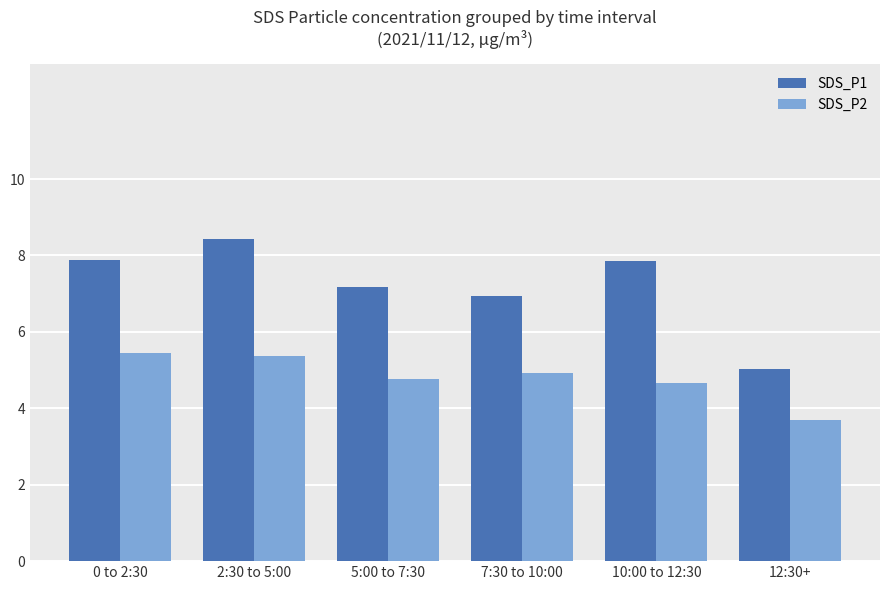

What is the spread (max minus min) of values at 12:30+?

1.3